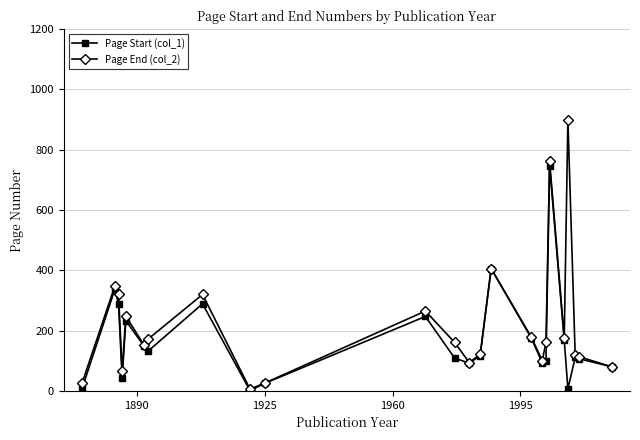

Which series has the largest total across all categories?

Page End (col_2)